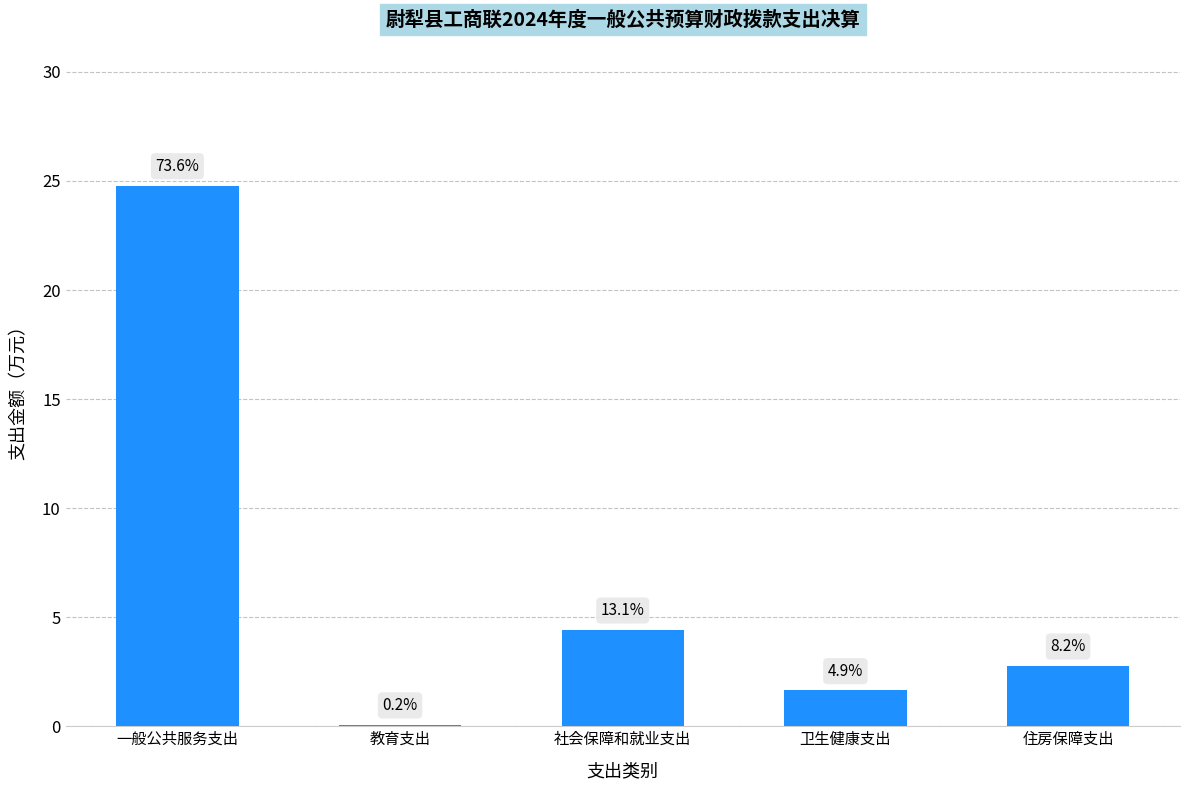

List the labels in order of value, largest first.

一般公共服务支出, 社会保障和就业支出, 住房保障支出, 卫生健康支出, 教育支出